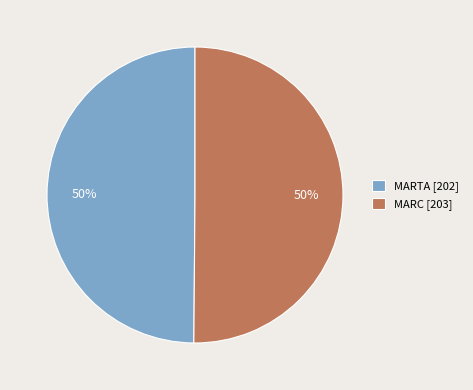

Count the number of slices in the pie.

2